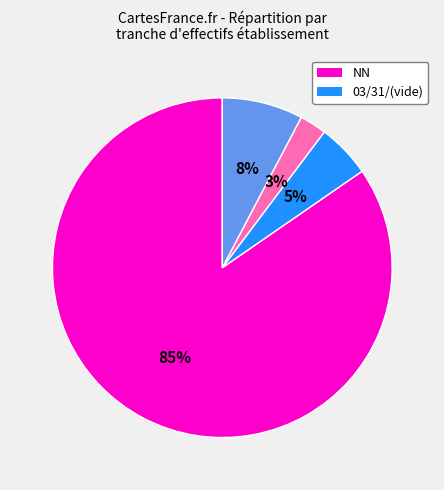

Is there a majority slice in this chart?

Yes